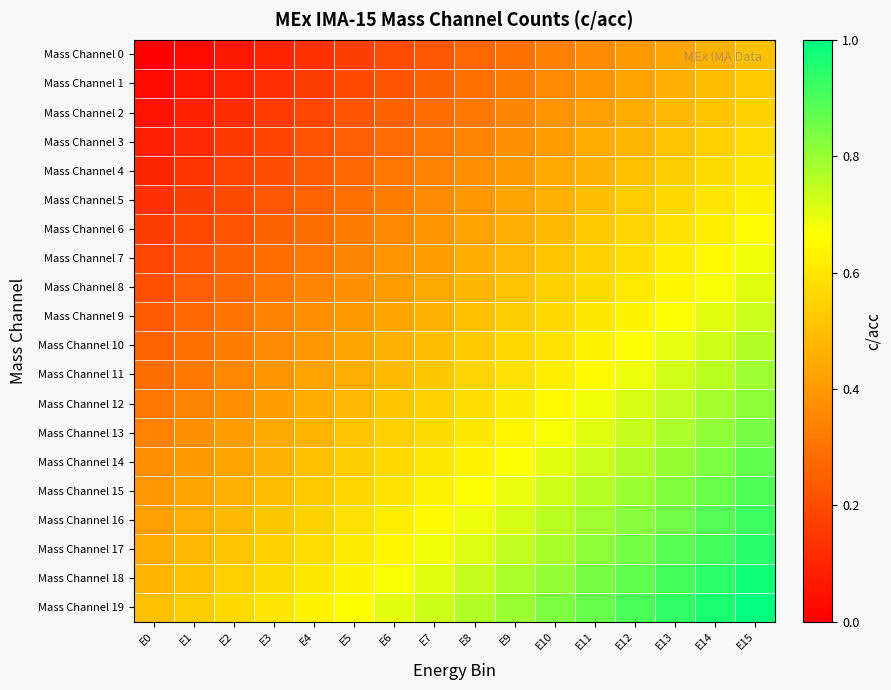

Reading left to right, what are all the values shown in this chart?

Mass Channel 0: E0=0.0	E1=0.0	E2=0.1	E3=0.1	E4=0.1	E5=0.2	E6=0.2	E7=0.2	E8=0.3	E9=0.3	E10=0.3	E11=0.4	E12=0.4	E13=0.4	E14=0.5	E15=0.5
Mass Channel 1: E0=0.0	E1=0.1	E2=0.1	E3=0.1	E4=0.2	E5=0.2	E6=0.2	E7=0.3	E8=0.3	E9=0.3	E10=0.4	E11=0.4	E12=0.4	E13=0.5	E14=0.5	E15=0.5
Mass Channel 2: E0=0.1	E1=0.1	E2=0.1	E3=0.2	E4=0.2	E5=0.2	E6=0.3	E7=0.3	E8=0.3	E9=0.4	E10=0.4	E11=0.4	E12=0.5	E13=0.5	E14=0.5	E15=0.6
Mass Channel 3: E0=0.1	E1=0.1	E2=0.1	E3=0.2	E4=0.2	E5=0.2	E6=0.3	E7=0.3	E8=0.3	E9=0.4	E10=0.4	E11=0.4	E12=0.5	E13=0.5	E14=0.5	E15=0.6
Mass Channel 4: E0=0.1	E1=0.1	E2=0.2	E3=0.2	E4=0.2	E5=0.3	E6=0.3	E7=0.3	E8=0.4	E9=0.4	E10=0.4	E11=0.5	E12=0.5	E13=0.5	E14=0.6	E15=0.6
Mass Channel 5: E0=0.1	E1=0.2	E2=0.2	E3=0.2	E4=0.3	E5=0.3	E6=0.3	E7=0.4	E8=0.4	E9=0.4	E10=0.5	E11=0.5	E12=0.5	E13=0.6	E14=0.6	E15=0.6
Mass Channel 6: E0=0.2	E1=0.2	E2=0.2	E3=0.3	E4=0.3	E5=0.3	E6=0.4	E7=0.4	E8=0.4	E9=0.5	E10=0.5	E11=0.5	E12=0.6	E13=0.6	E14=0.6	E15=0.7
Mass Channel 7: E0=0.2	E1=0.2	E2=0.3	E3=0.3	E4=0.3	E5=0.4	E6=0.4	E7=0.4	E8=0.5	E9=0.5	E10=0.5	E11=0.6	E12=0.6	E13=0.6	E14=0.7	E15=0.7
Mass Channel 8: E0=0.2	E1=0.2	E2=0.3	E3=0.3	E4=0.3	E5=0.4	E6=0.4	E7=0.4	E8=0.5	E9=0.5	E10=0.5	E11=0.6	E12=0.6	E13=0.6	E14=0.7	E15=0.7
Mass Channel 9: E0=0.2	E1=0.3	E2=0.3	E3=0.3	E4=0.4	E5=0.4	E6=0.4	E7=0.5	E8=0.5	E9=0.5	E10=0.6	E11=0.6	E12=0.6	E13=0.7	E14=0.7	E15=0.7
Mass Channel 10: E0=0.3	E1=0.3	E2=0.3	E3=0.4	E4=0.4	E5=0.4	E6=0.5	E7=0.5	E8=0.5	E9=0.6	E10=0.6	E11=0.6	E12=0.7	E13=0.7	E14=0.7	E15=0.8
Mass Channel 11: E0=0.3	E1=0.3	E2=0.4	E3=0.4	E4=0.4	E5=0.5	E6=0.5	E7=0.5	E8=0.6	E9=0.6	E10=0.6	E11=0.7	E12=0.7	E13=0.7	E14=0.8	E15=0.8
Mass Channel 12: E0=0.3	E1=0.3	E2=0.4	E3=0.4	E4=0.4	E5=0.5	E6=0.5	E7=0.5	E8=0.6	E9=0.6	E10=0.6	E11=0.7	E12=0.7	E13=0.7	E14=0.8	E15=0.8
Mass Channel 13: E0=0.3	E1=0.4	E2=0.4	E3=0.4	E4=0.5	E5=0.5	E6=0.5	E7=0.6	E8=0.6	E9=0.6	E10=0.7	E11=0.7	E12=0.7	E13=0.8	E14=0.8	E15=0.8
Mass Channel 14: E0=0.4	E1=0.4	E2=0.4	E3=0.5	E4=0.5	E5=0.5	E6=0.6	E7=0.6	E8=0.6	E9=0.7	E10=0.7	E11=0.7	E12=0.8	E13=0.8	E14=0.8	E15=0.9
Mass Channel 15: E0=0.4	E1=0.4	E2=0.5	E3=0.5	E4=0.5	E5=0.6	E6=0.6	E7=0.6	E8=0.7	E9=0.7	E10=0.7	E11=0.8	E12=0.8	E13=0.8	E14=0.9	E15=0.9
Mass Channel 16: E0=0.4	E1=0.5	E2=0.5	E3=0.5	E4=0.6	E5=0.6	E6=0.6	E7=0.7	E8=0.7	E9=0.7	E10=0.8	E11=0.8	E12=0.8	E13=0.9	E14=0.9	E15=0.9
Mass Channel 17: E0=0.4	E1=0.5	E2=0.5	E3=0.5	E4=0.6	E5=0.6	E6=0.6	E7=0.7	E8=0.7	E9=0.7	E10=0.8	E11=0.8	E12=0.8	E13=0.9	E14=0.9	E15=0.9
Mass Channel 18: E0=0.5	E1=0.5	E2=0.5	E3=0.6	E4=0.6	E5=0.6	E6=0.7	E7=0.7	E8=0.7	E9=0.8	E10=0.8	E11=0.8	E12=0.9	E13=0.9	E14=0.9	E15=1.0
Mass Channel 19: E0=0.5	E1=0.5	E2=0.6	E3=0.6	E4=0.6	E5=0.7	E6=0.7	E7=0.7	E8=0.8	E9=0.8	E10=0.8	E11=0.9	E12=0.9	E13=0.9	E14=1.0	E15=1.0